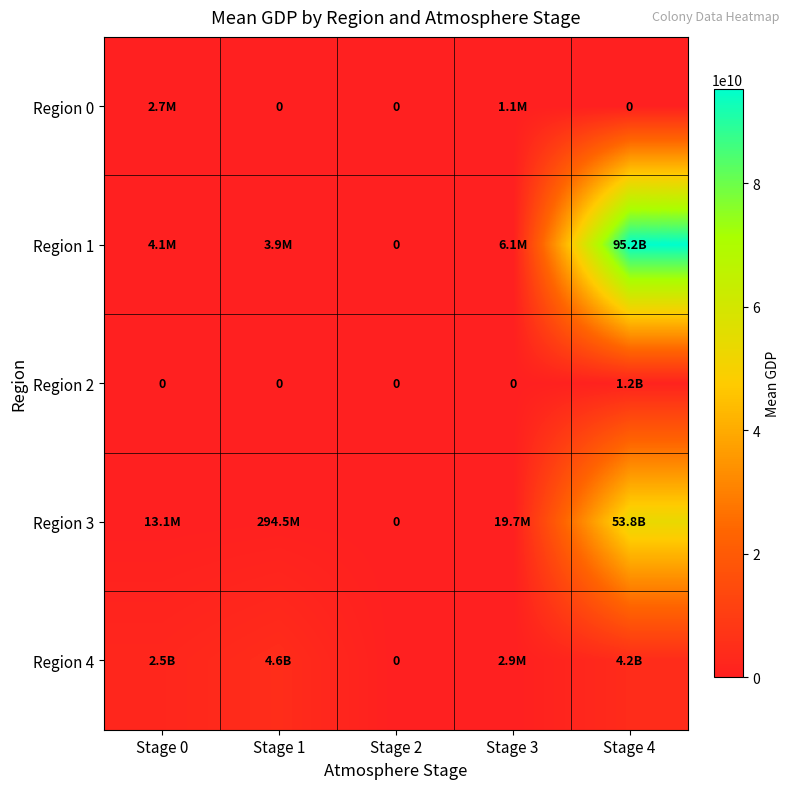

What is the difference between the maximum and minimum values in the Region 3 series?

53755029338